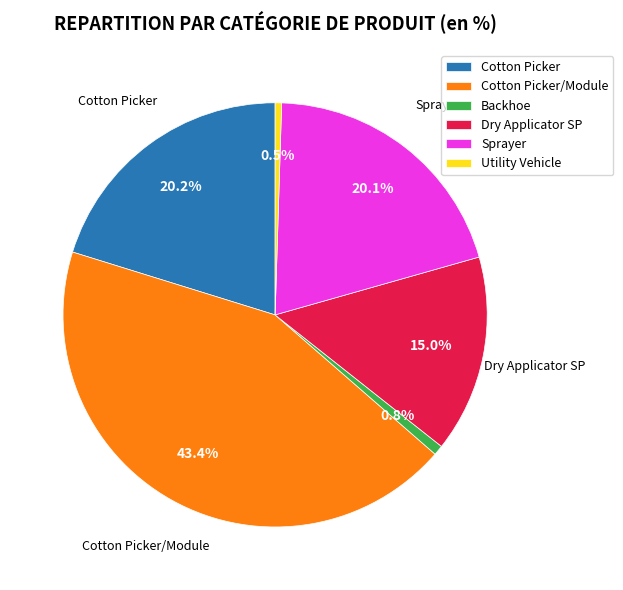

Which has a higher value, Dry Applicator SP or Utility Vehicle?

Dry Applicator SP